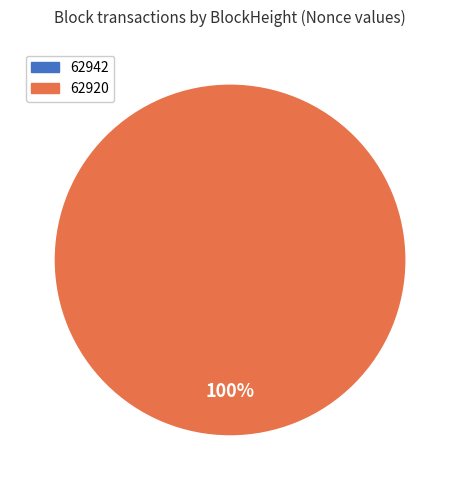

How many segments does this pie chart have?

1